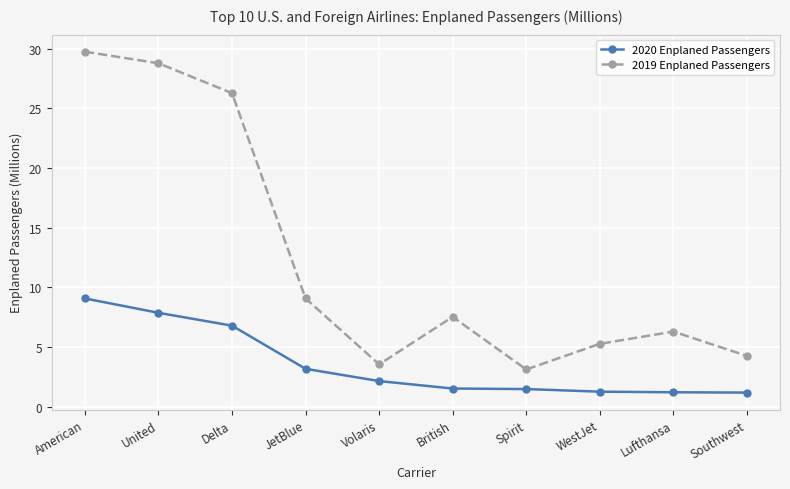

What is the highest value of the 2020 Enplaned Passengers series?

9.1